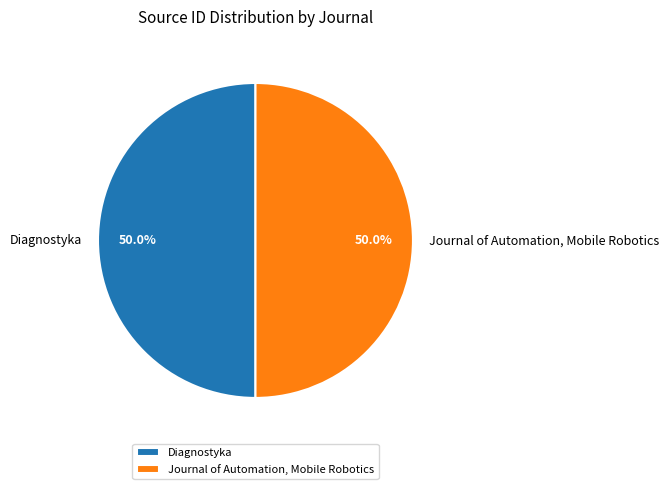

Count the number of slices in the pie.

2